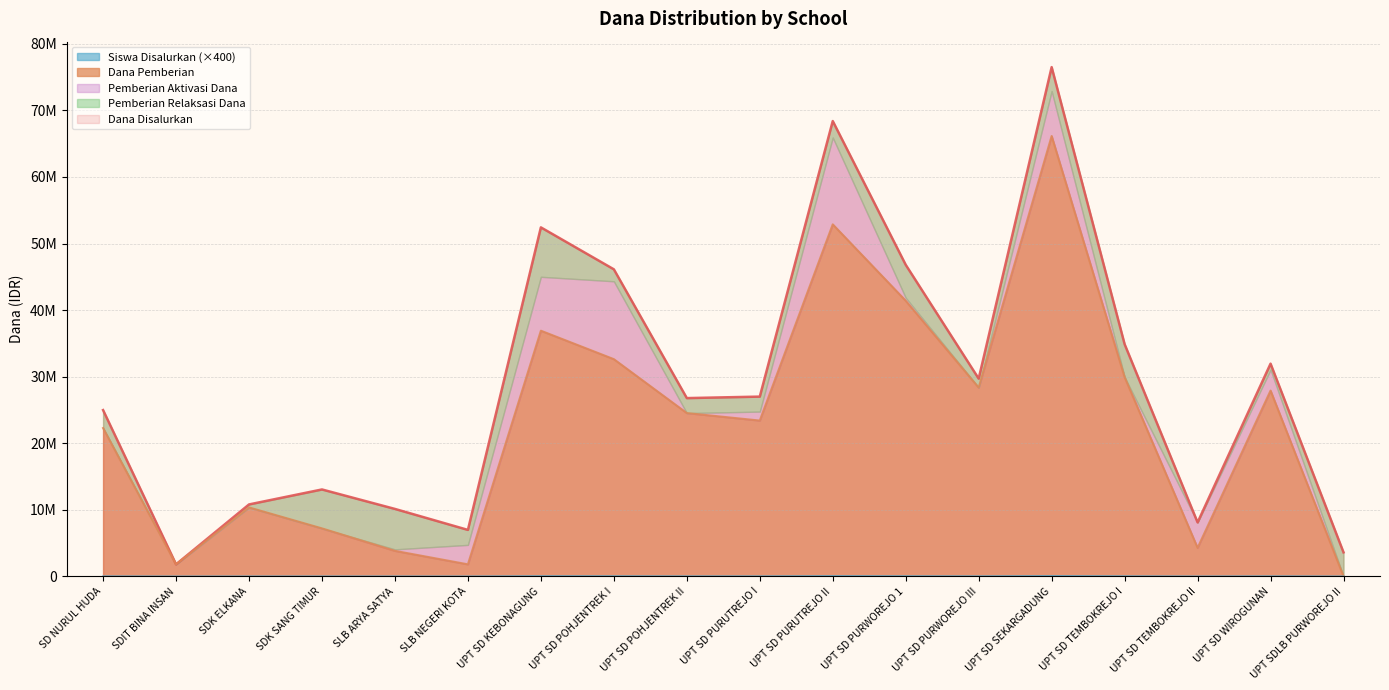

What is the value of the Siswa Disalurkan point at the 5th from the left?

10000